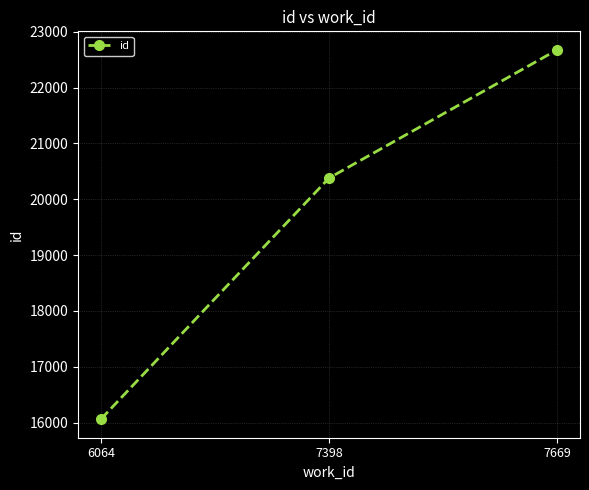

What is the difference between the values at 7398 and 6064?

4318